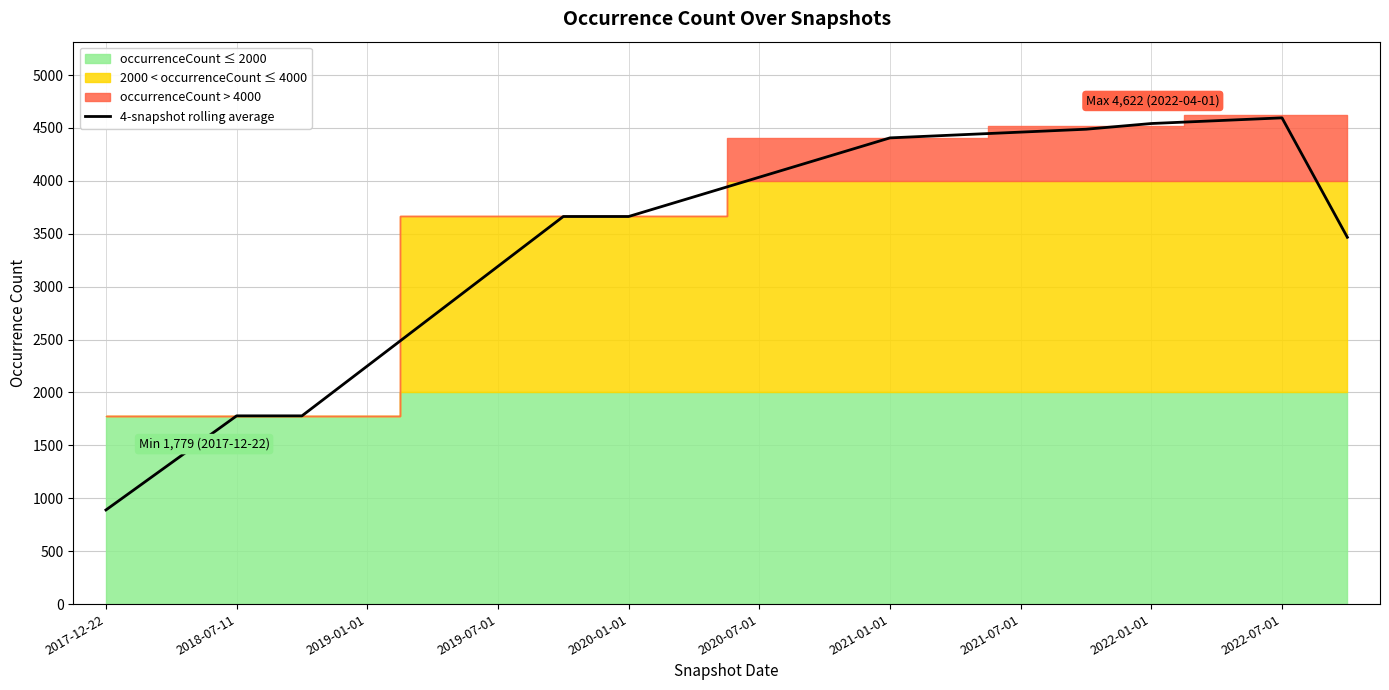

Reading left to right, extract all data points from this chart.

889.5	1334.2	1779.0	1779.0	2250.0	2721.0	3192.0	3663.0	3663.0	3848.8	4034.5	4220.2	4406.0	4433.2	4460.5	4487.8	4541.8	4568.5	4595.2	3466.5